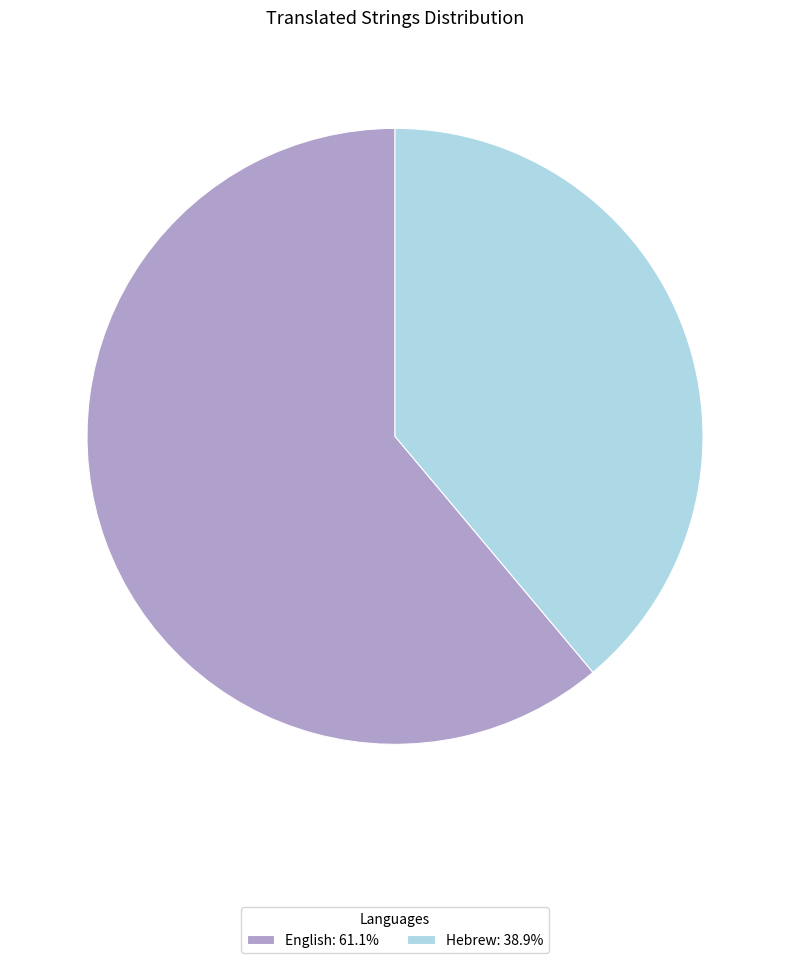

How many slices are in this pie chart?

2